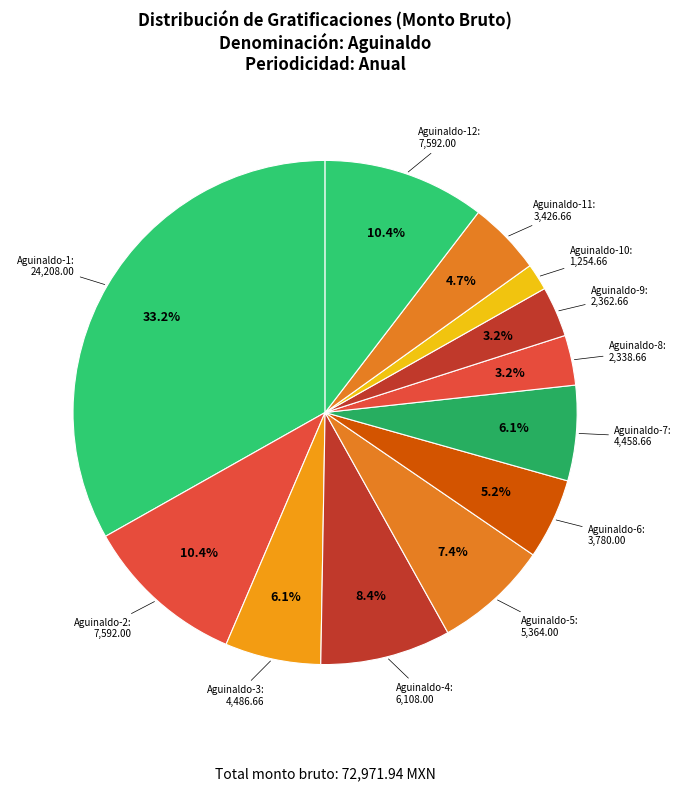

Which category has the smallest portion of the pie?

Aguinaldo-10